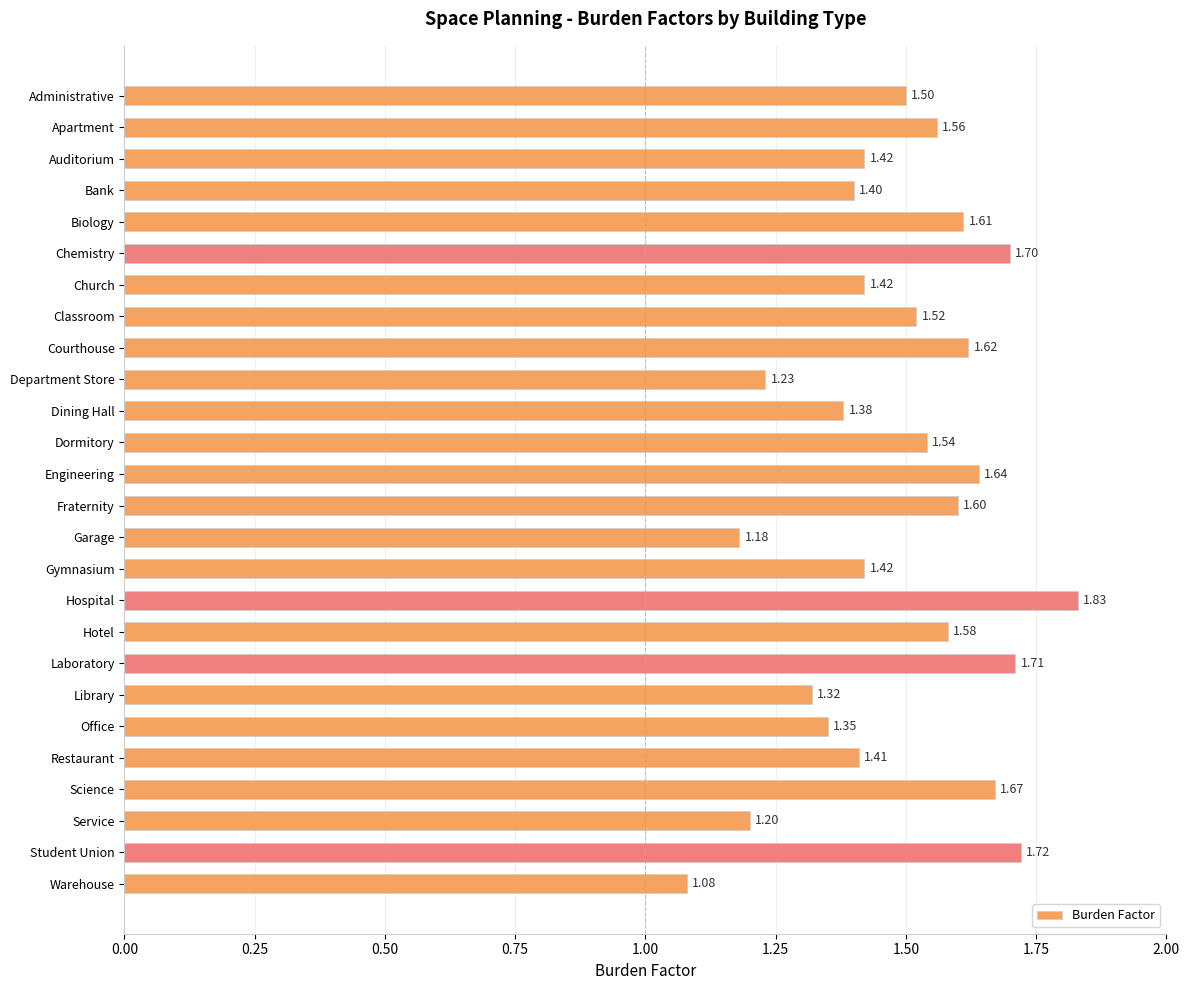

What is the label of the 20th bar from the bottom?

Church